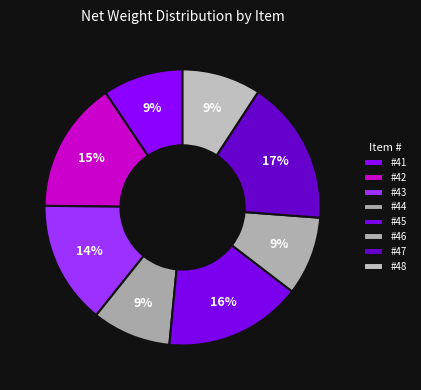

To the nearest percent, what is the difference between the largest and smallest slice percentages?

8%